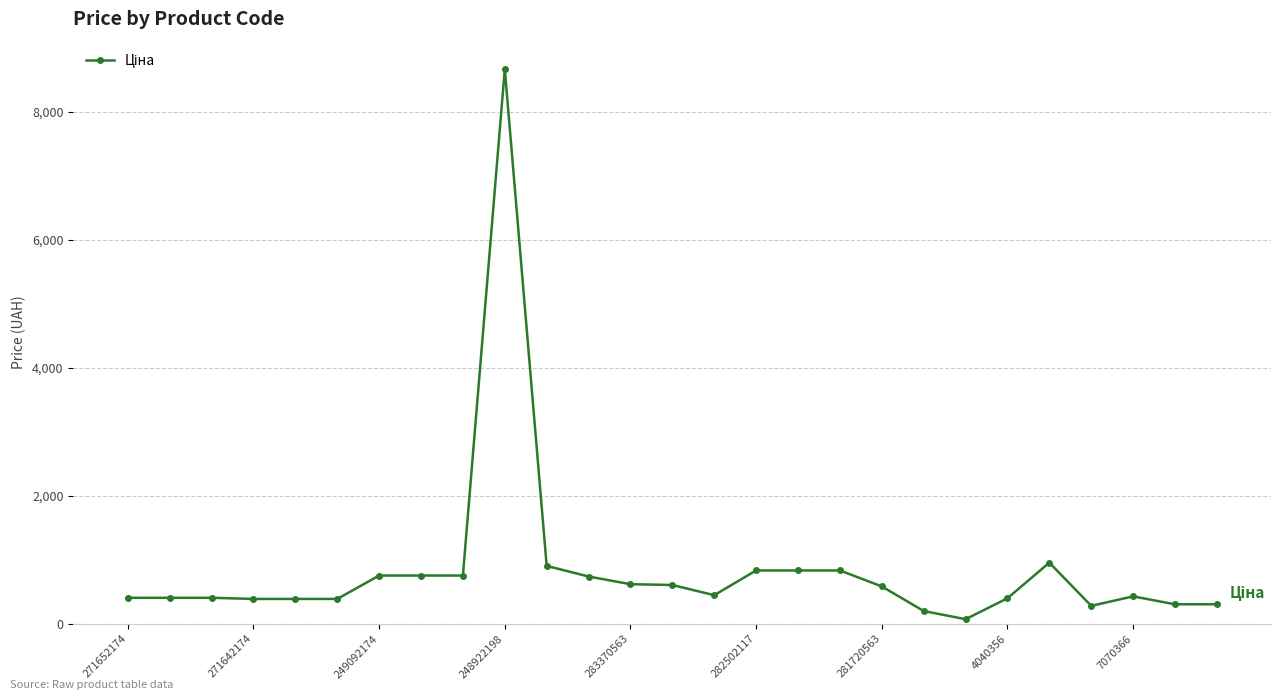

What is the value of the 7th point from the left?

753.0